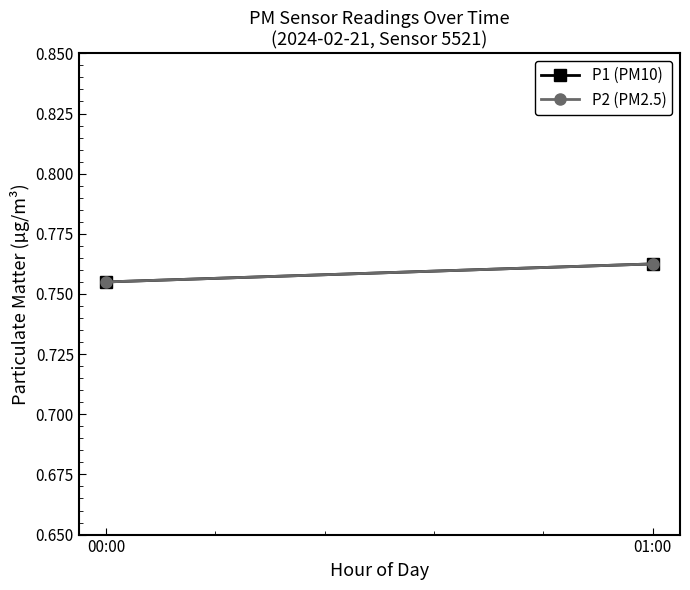

Which series has the largest total across all categories?

P1 (PM10)